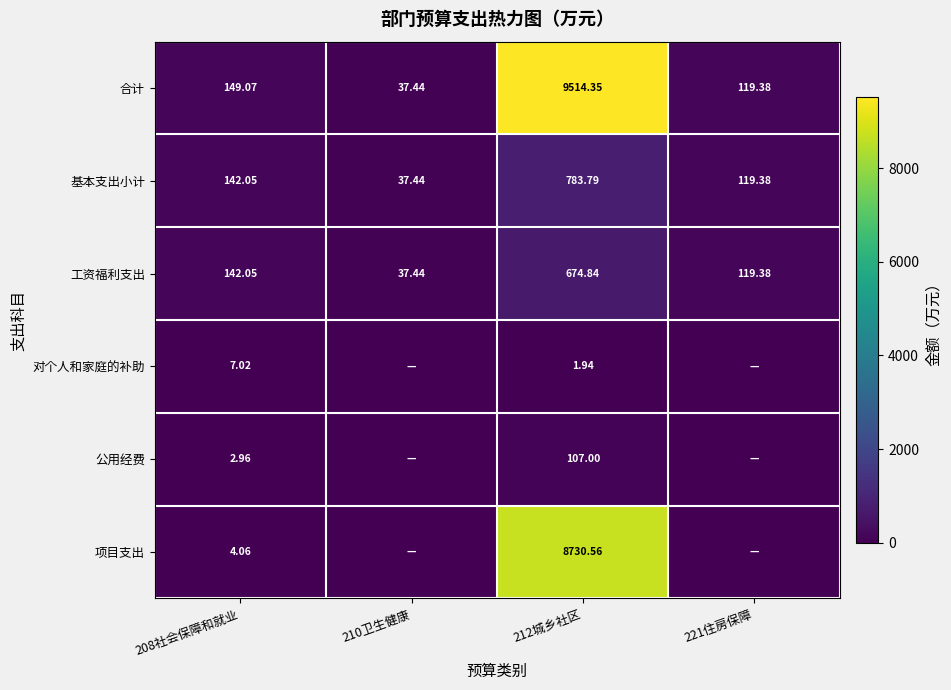

What is the difference between the 合计 values at 221住房保障 and 208社会保障和就业?

29.7